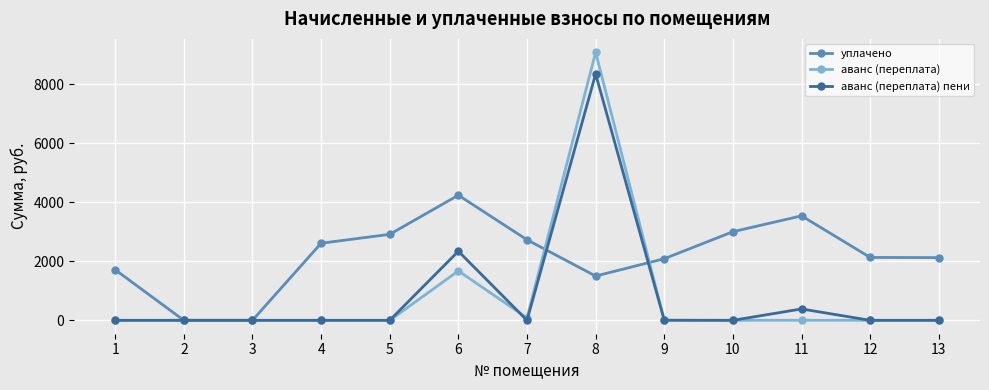

Does the chart display data point markers on the line(s)?

Yes